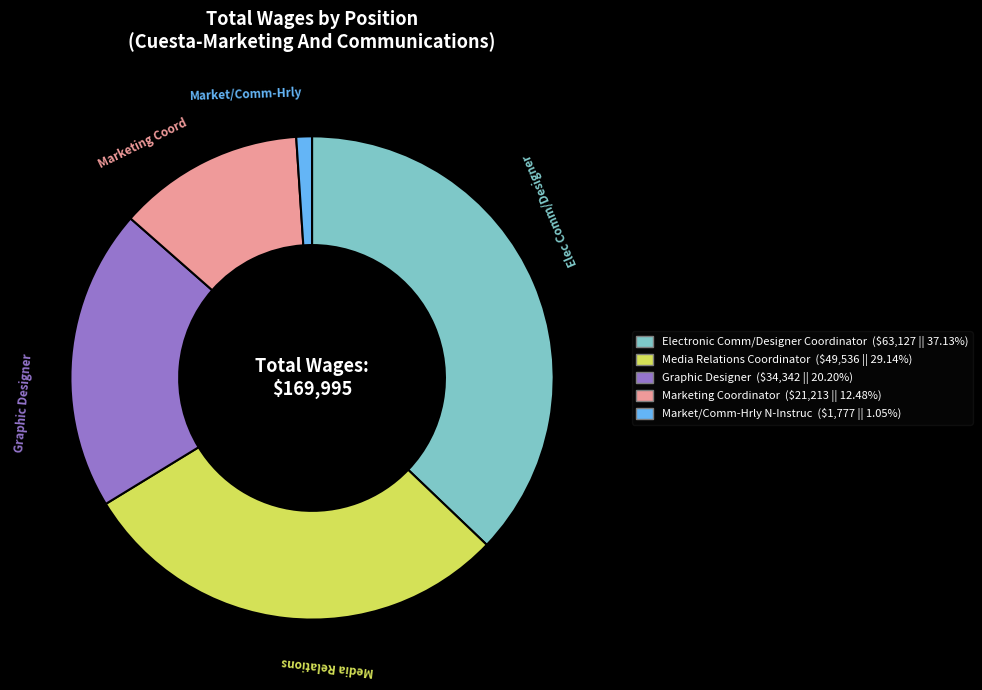

How many slices are in this pie chart?

5